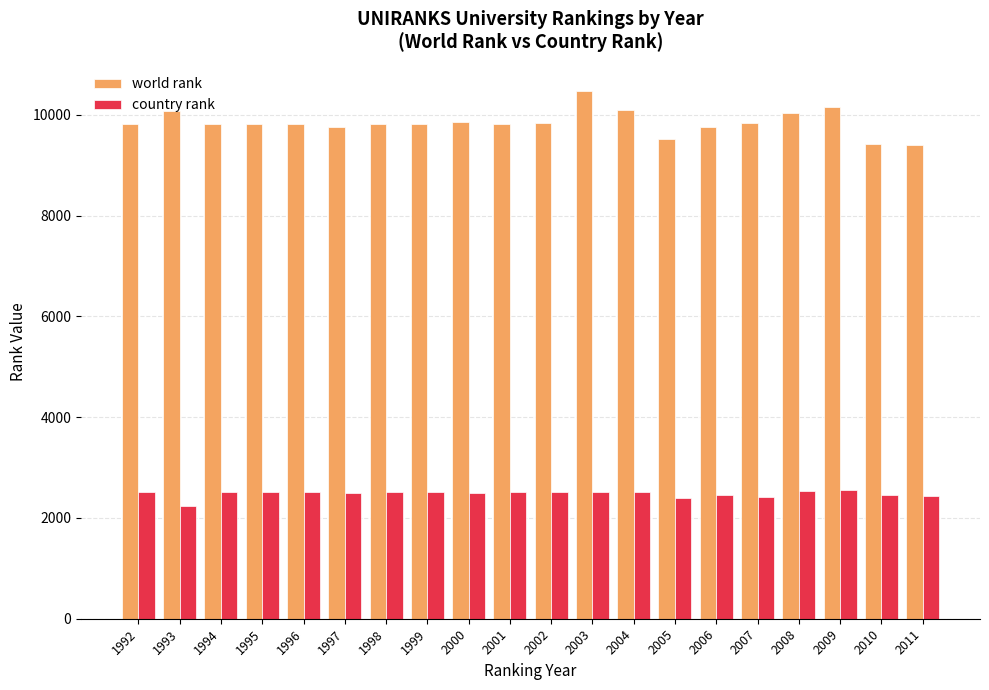

What is the difference between the world rank values at 2010 and 2001?

394